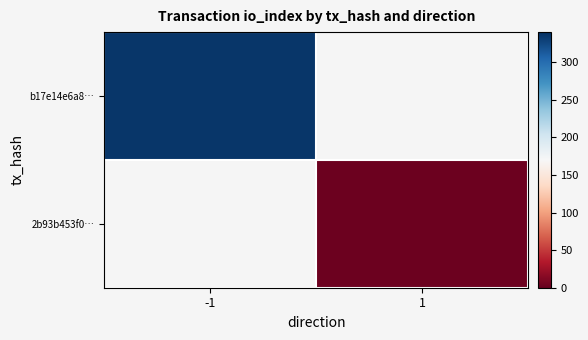

List the series in order of their overall mean, lowest first.

b17e14e6a8…, 2b93b453f0…